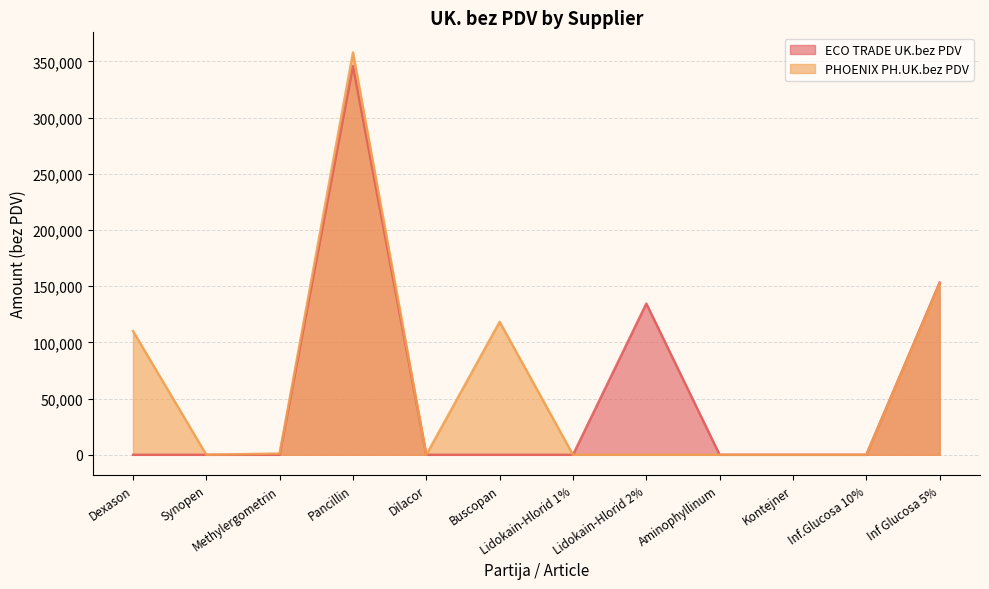

How many lines are shown in the chart?

2